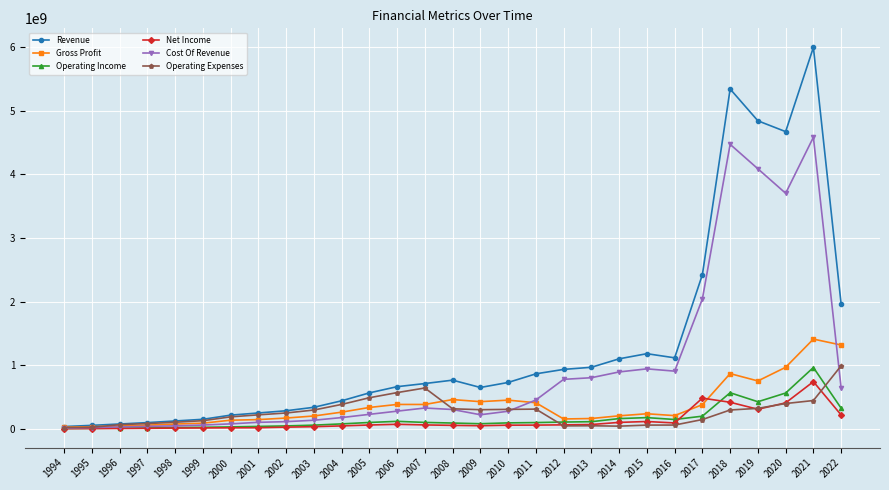

What is the greatest value displayed?

5998019000